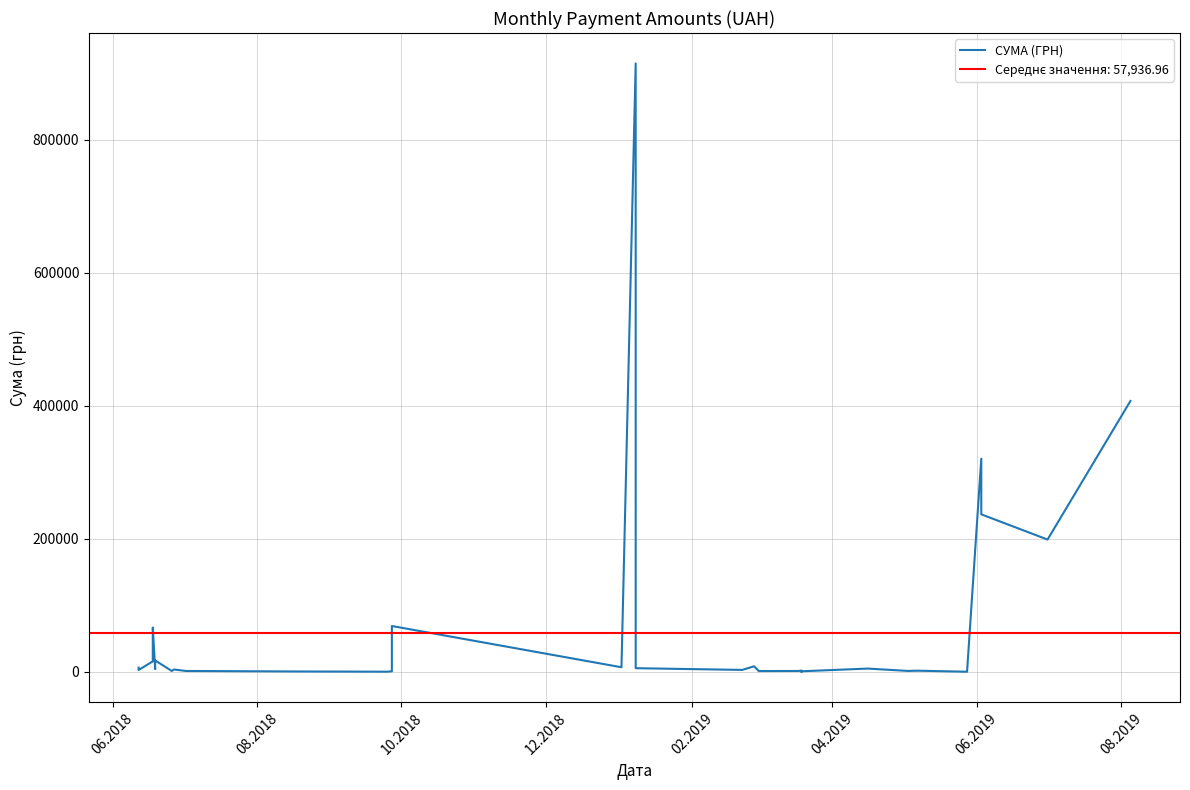

What is the greatest value displayed?

914737.5